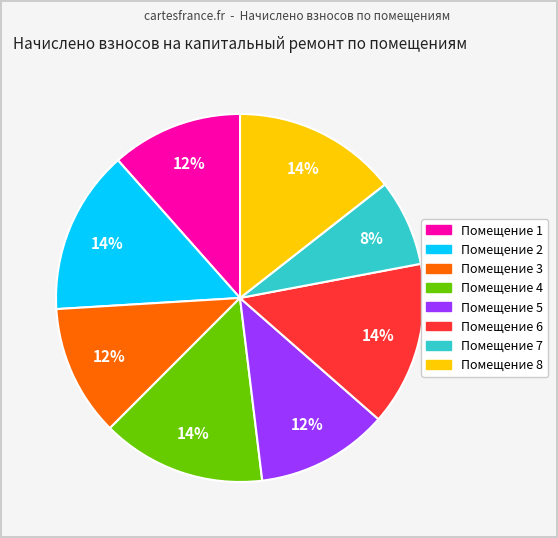

To the nearest percent, what is the average slice percentage?

12%